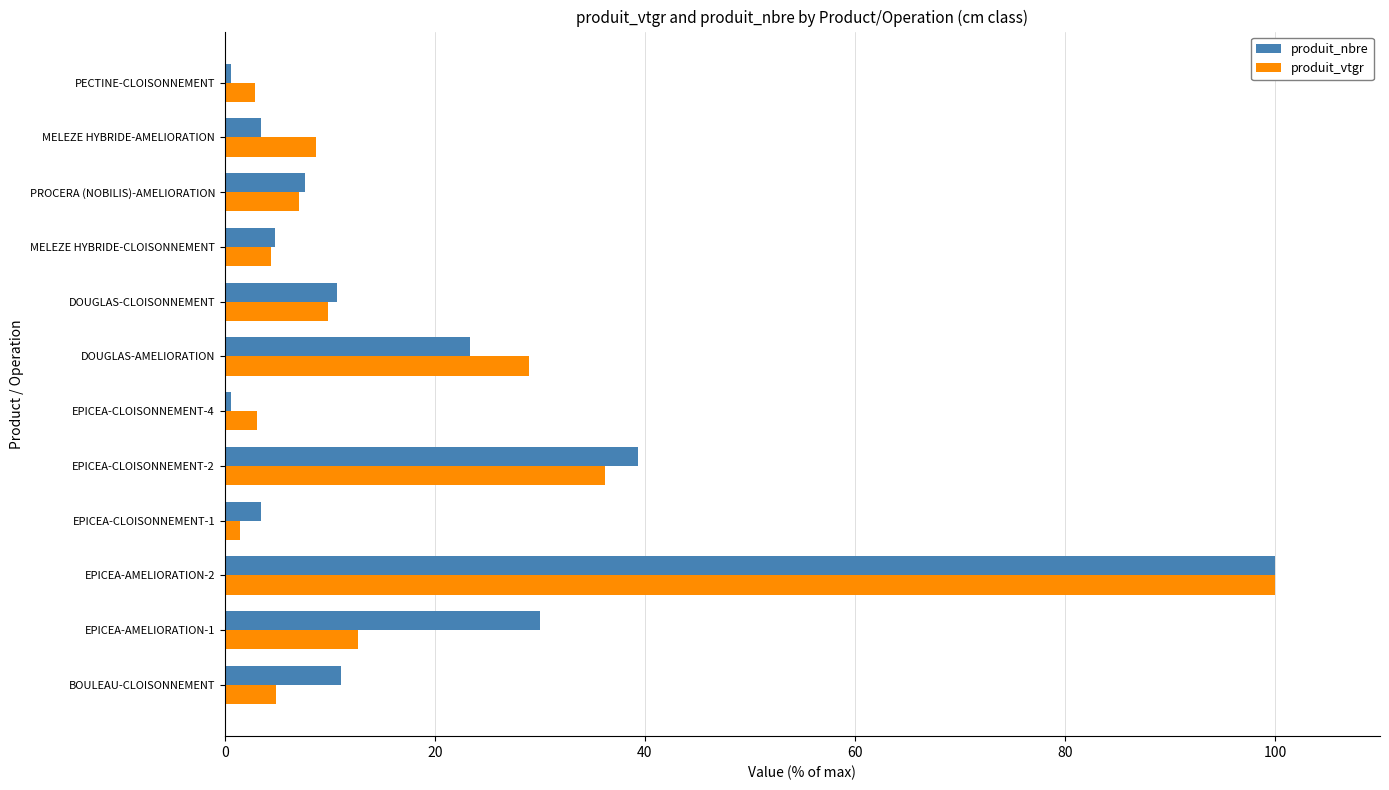

What is the lowest value of the produit_vtgr series?

1.5